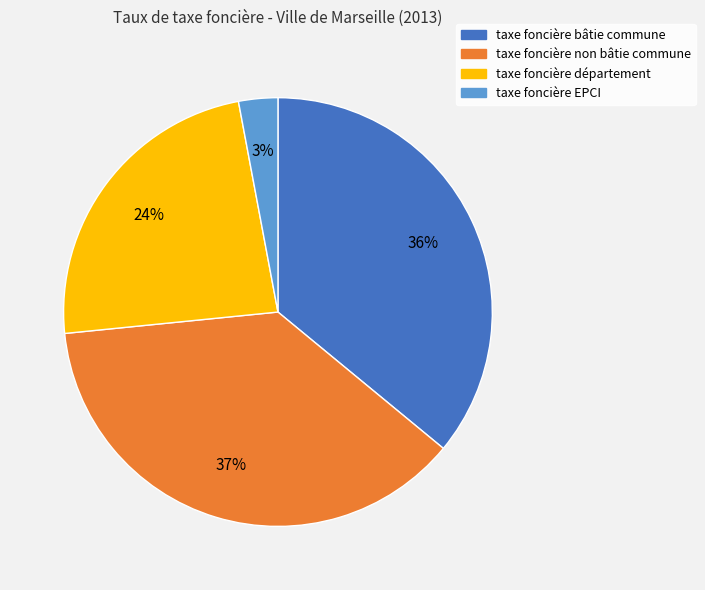

Does taxe foncière non bâtie commune account for over 50% of the chart?

No